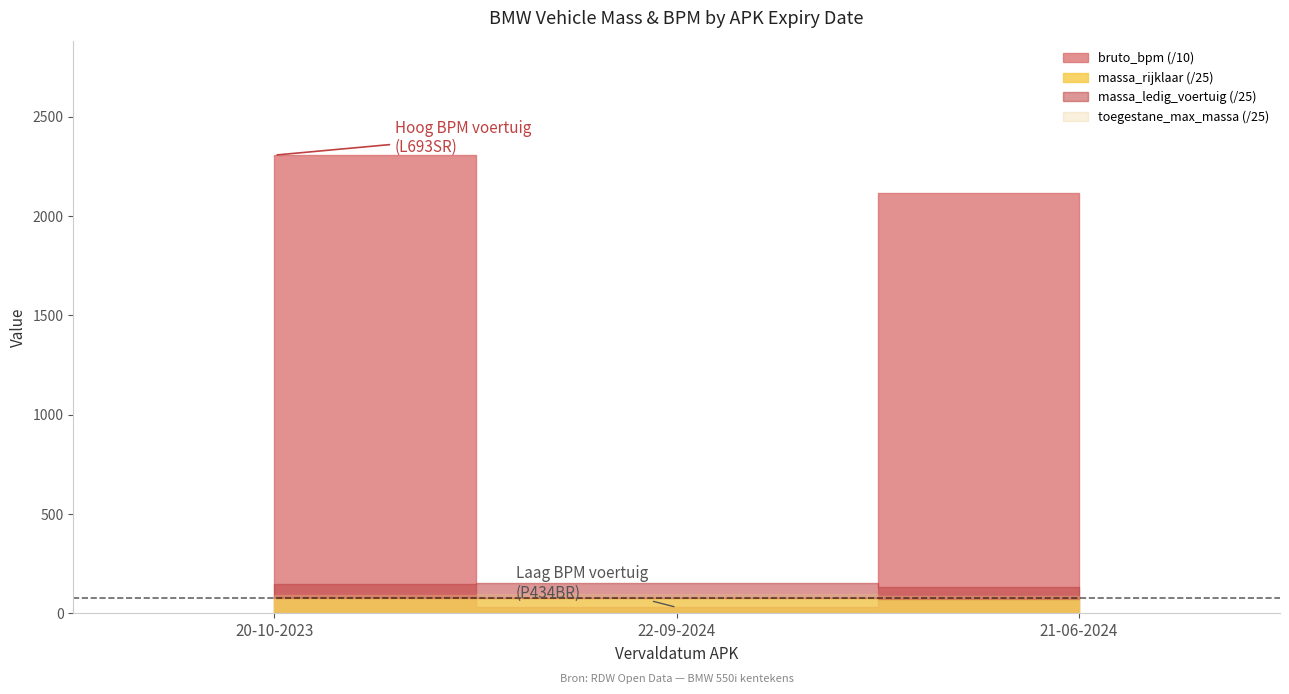

Where is massa_rijklaar nearest to the value 1857?

20240621